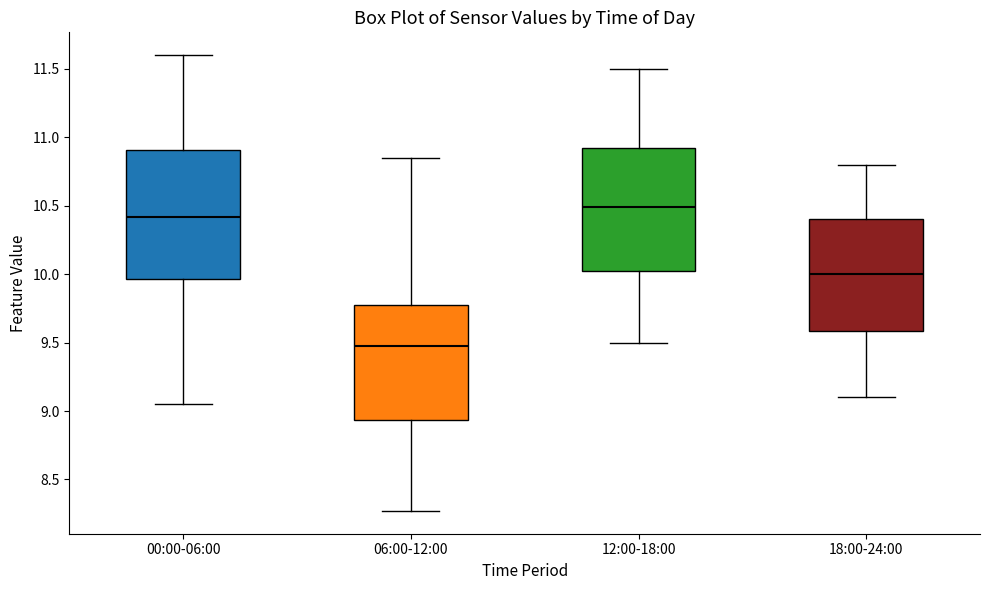

Which box's median line is the highest?

12:00-18:00